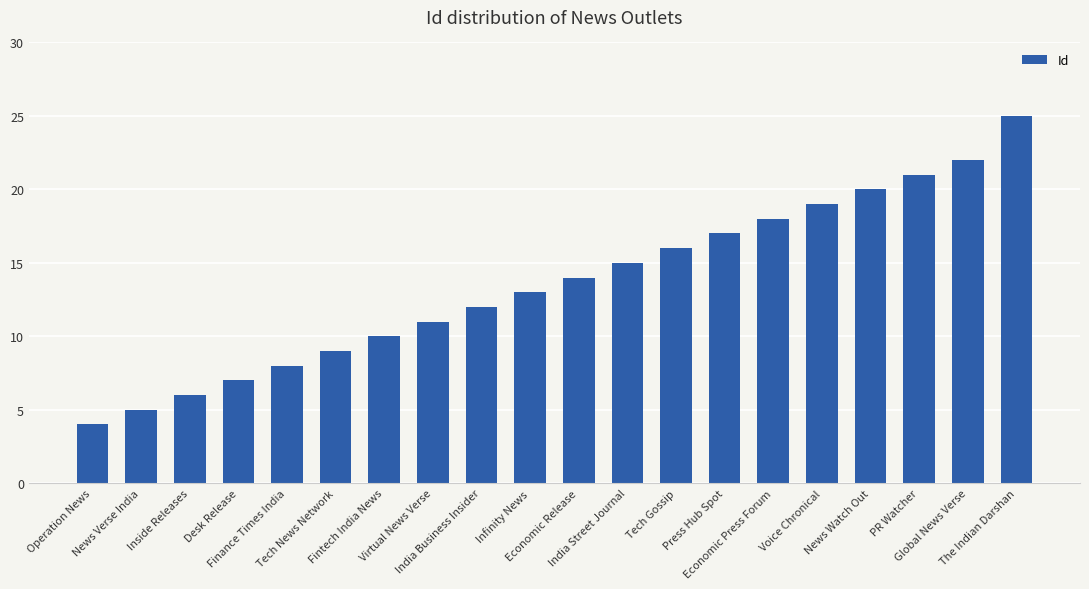

Rank the categories by value from lowest to highest.

Operation News, News Verse India, Inside Releases, Desk Release, Finance Times India, Tech News Network, Fintech India News, Virtual News Verse, India Business Insider, Infinity News, Economic Release, India Street Journal, Tech Gossip, Press Hub Spot, Economic Press Forum, Voice Chronical, News Watch Out, PR Watcher, Global News Verse, The Indian Darshan